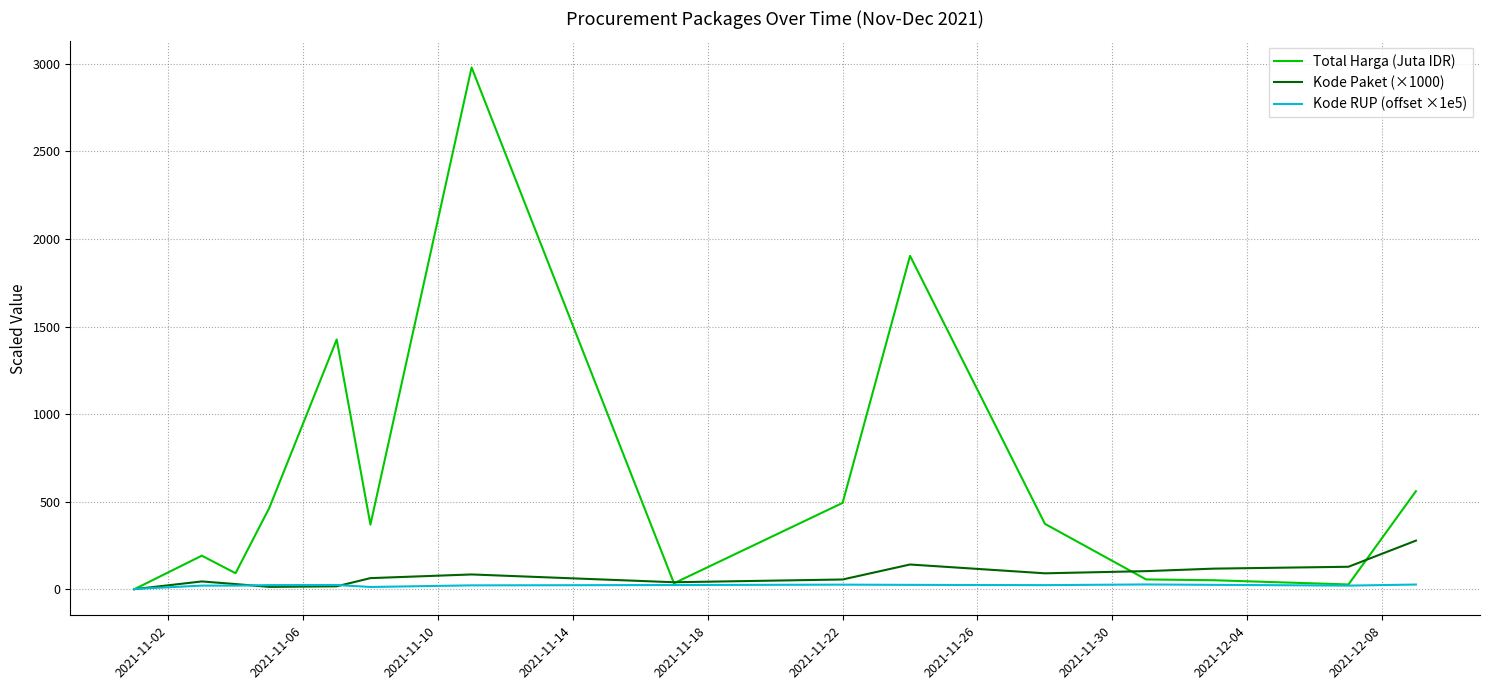

Rank the series by their maximum value, from lowest to highest.

Kode RUP (offset ×1e5), Kode Paket (×1000), Total Harga (Juta IDR)